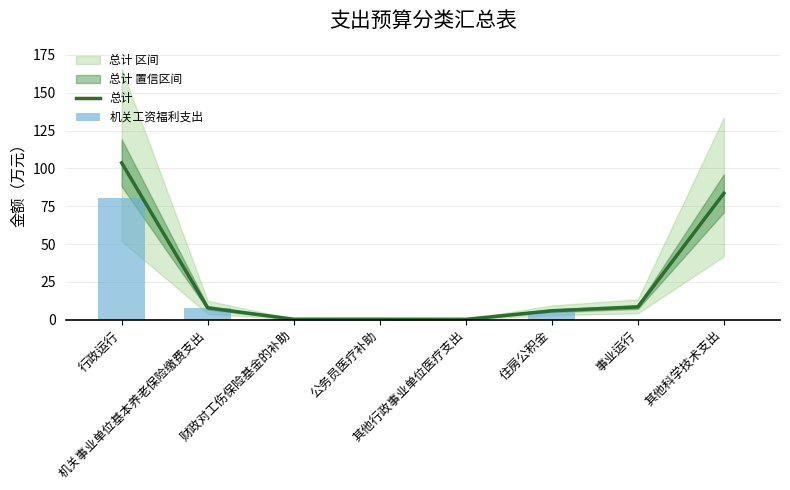

What is the greatest value displayed?

103.6